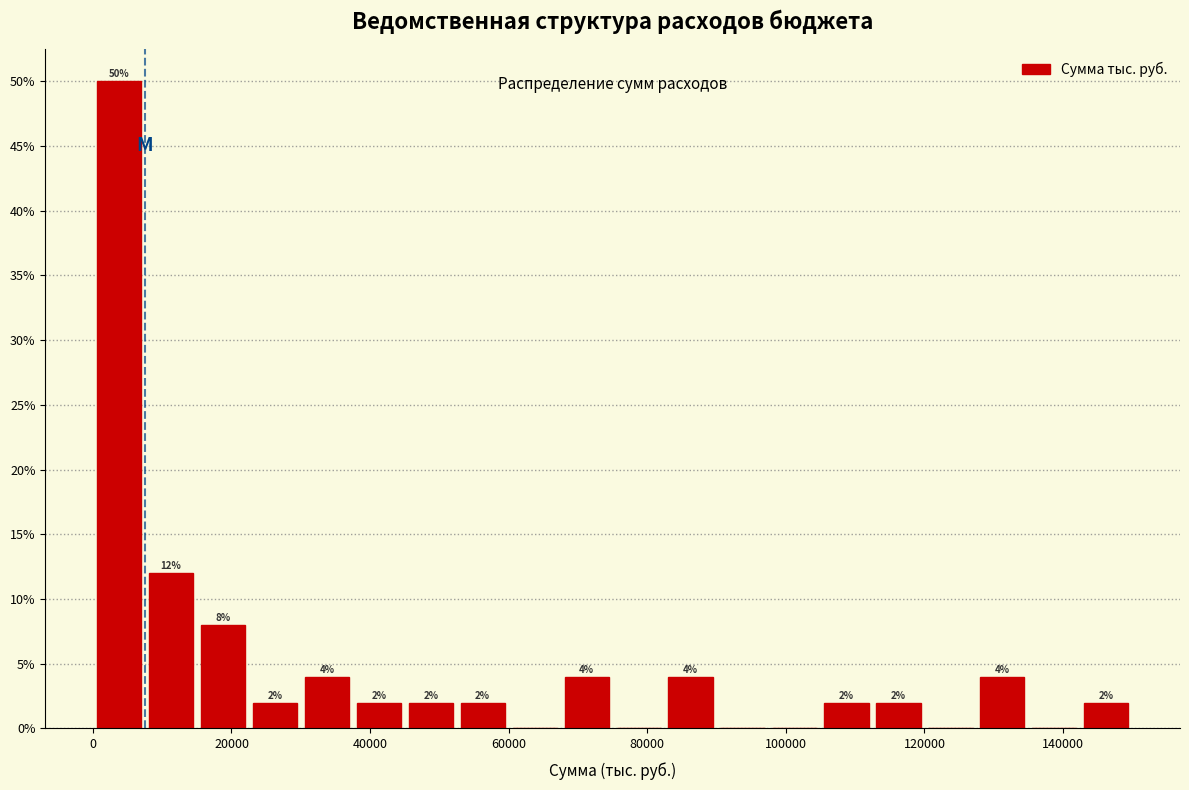

Around what value on the x-axis is the tallest bar? Give the approximate position of its centre, as read against the axis.

4000